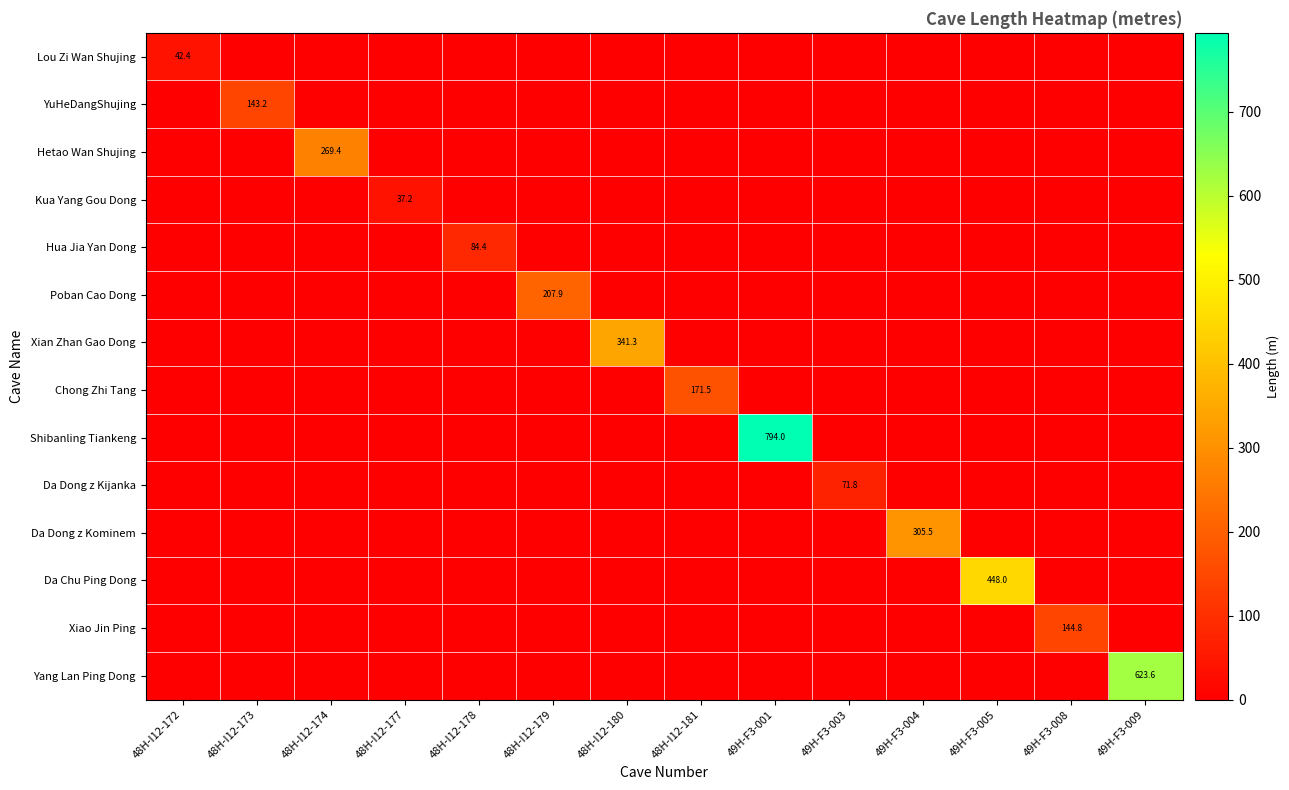

At which label is Xiao Jin Ping closest to 72?

48H-I12-172